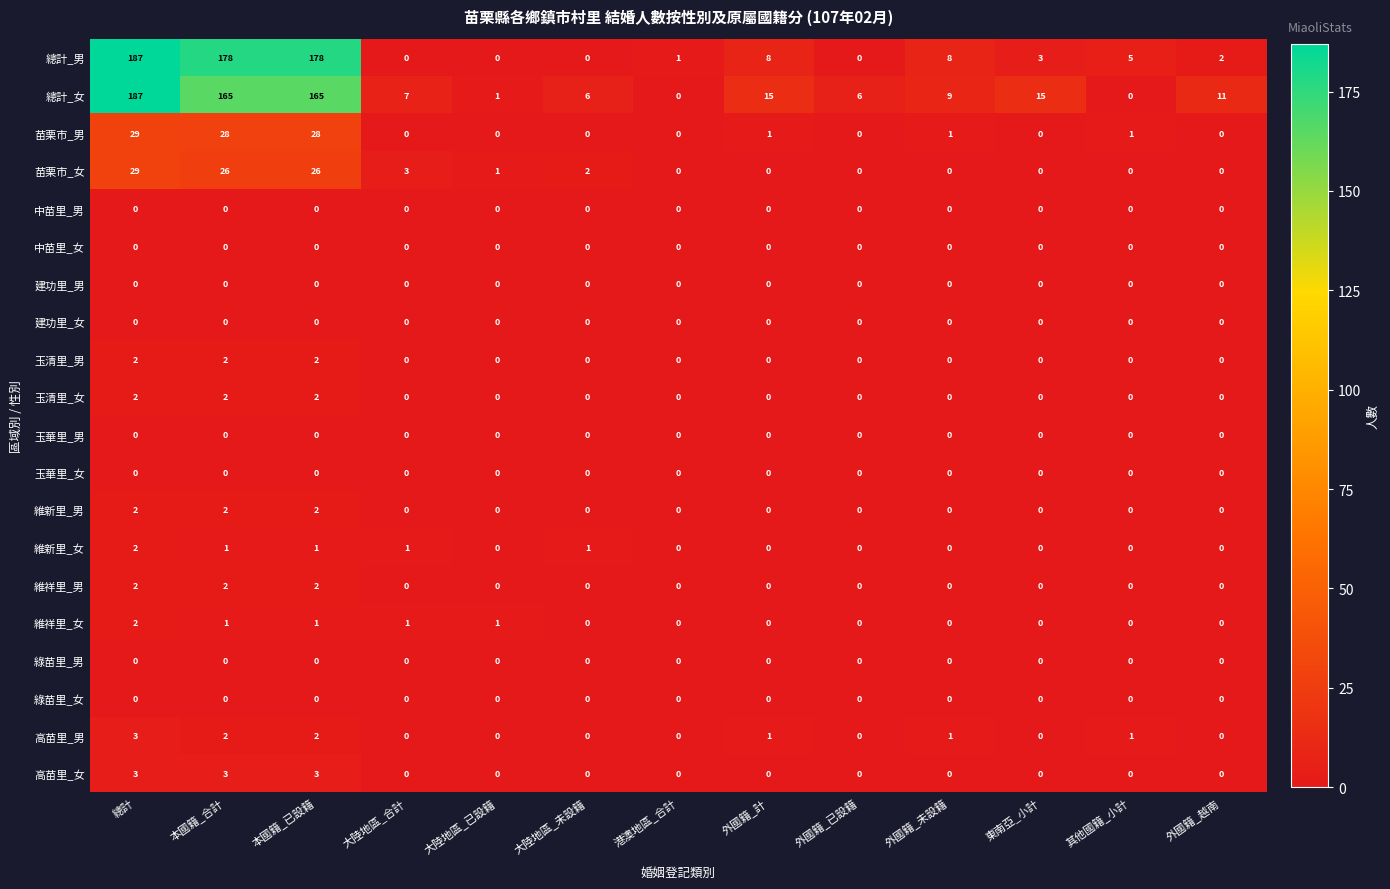

Between 大陸地區_已設籍 and 外國籍_越南, which series saw the biggest shift?

總計_女